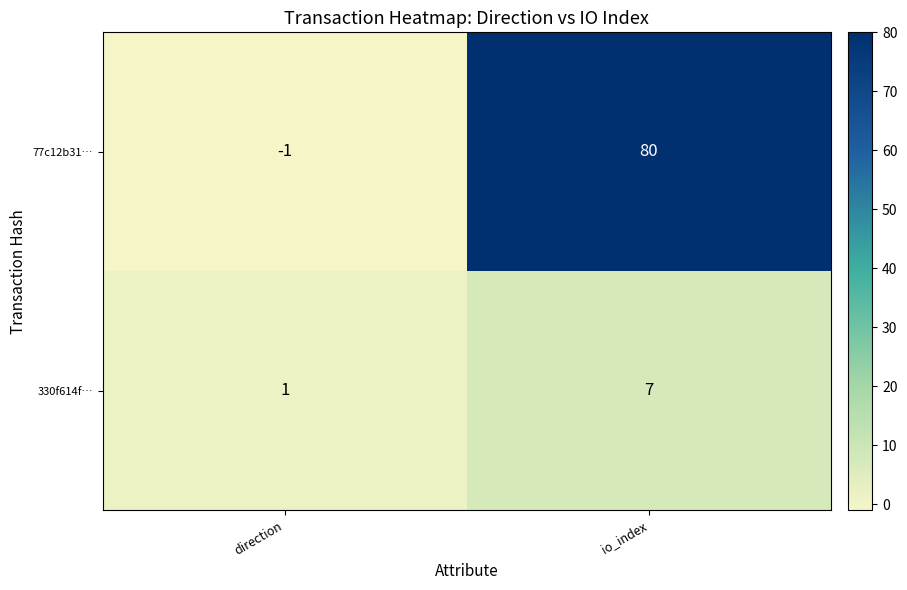

Rank the series at io_index from lowest to highest value.

330f614f…, 77c12b31…